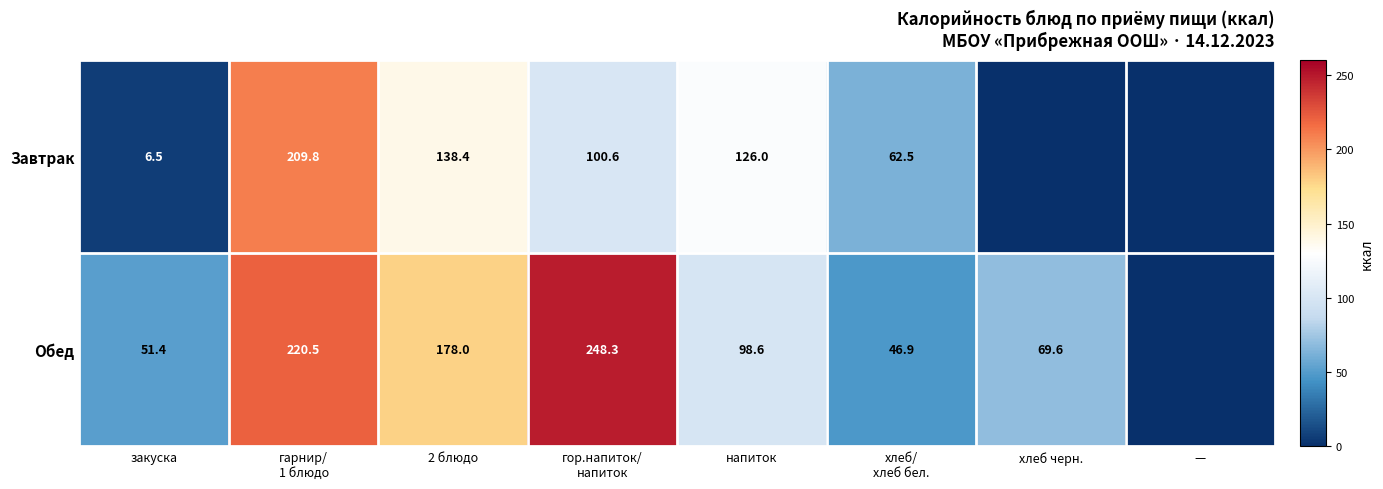

Rank the series at закуска from lowest to highest value.

Завтрак, Обед